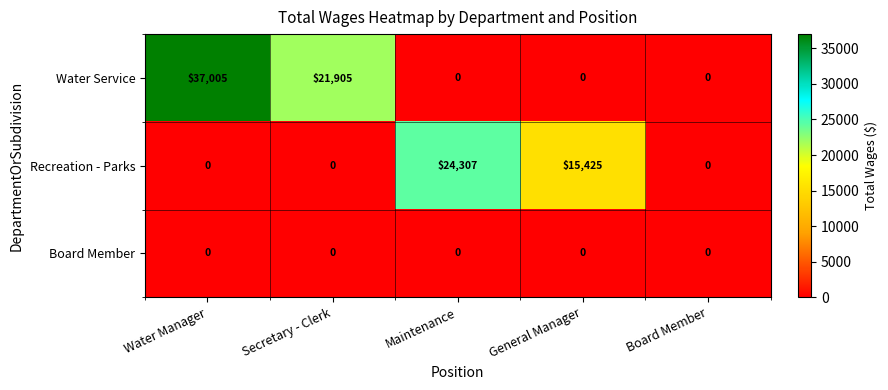

Which label corresponds to the largest value in the chart?

Water Manager